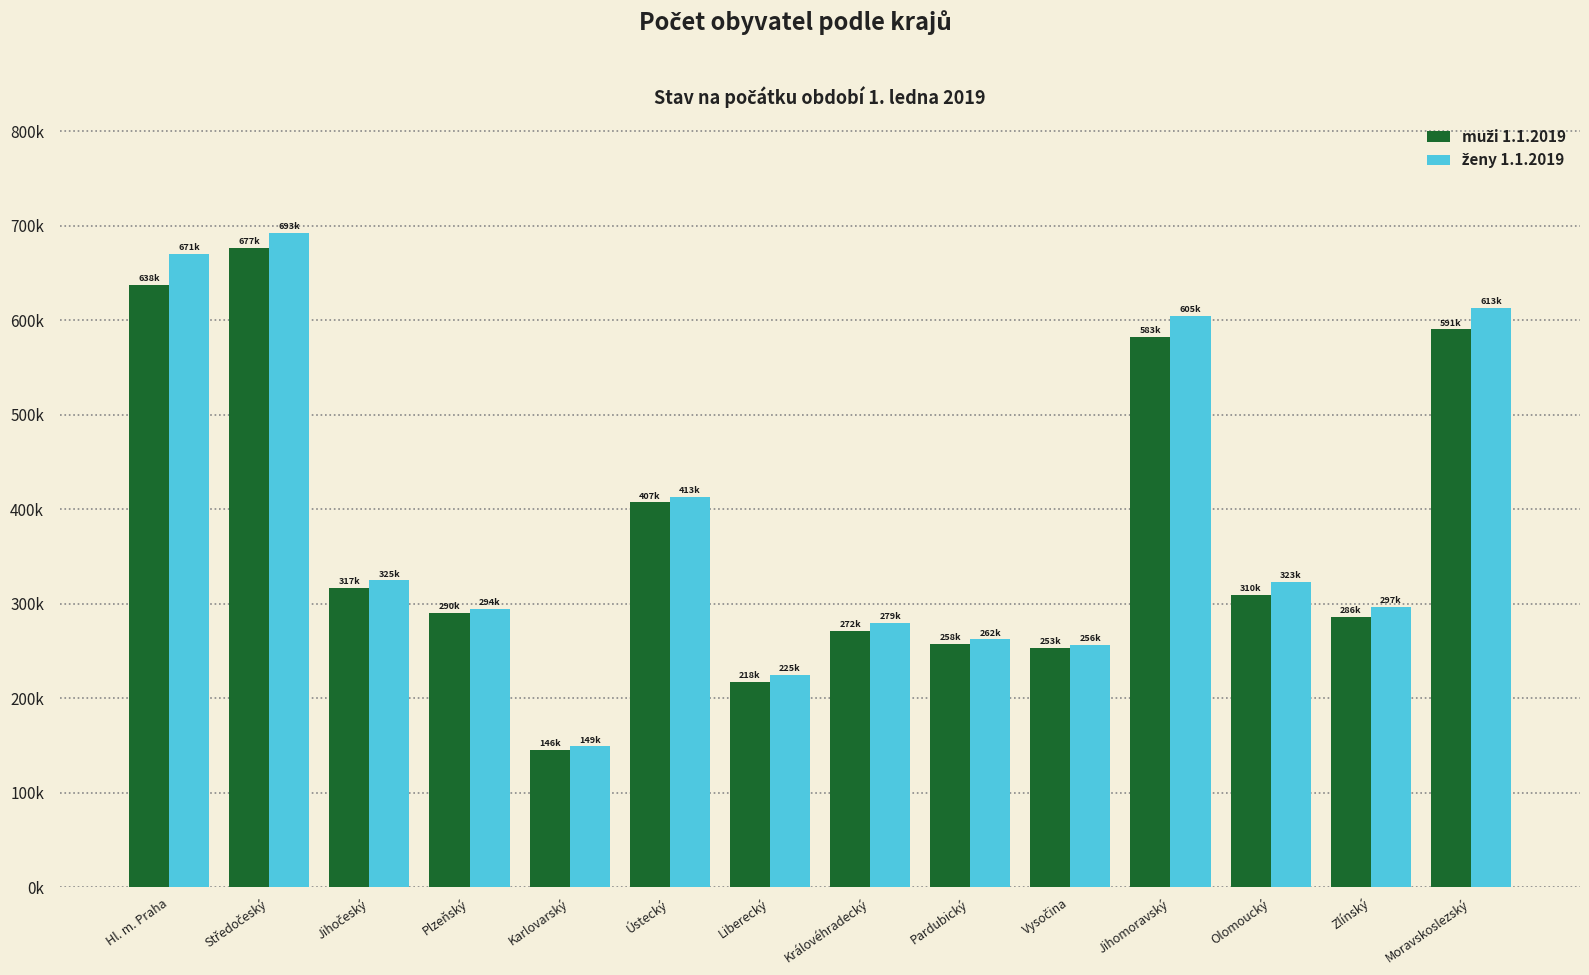

At which label is ženy 1.1.2019 closest to 420929?

Ústecký